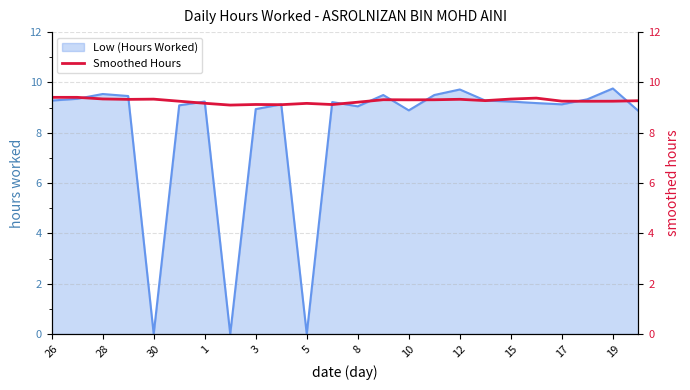

What is the highest value of the Low (Hours Worked) series?

9.8